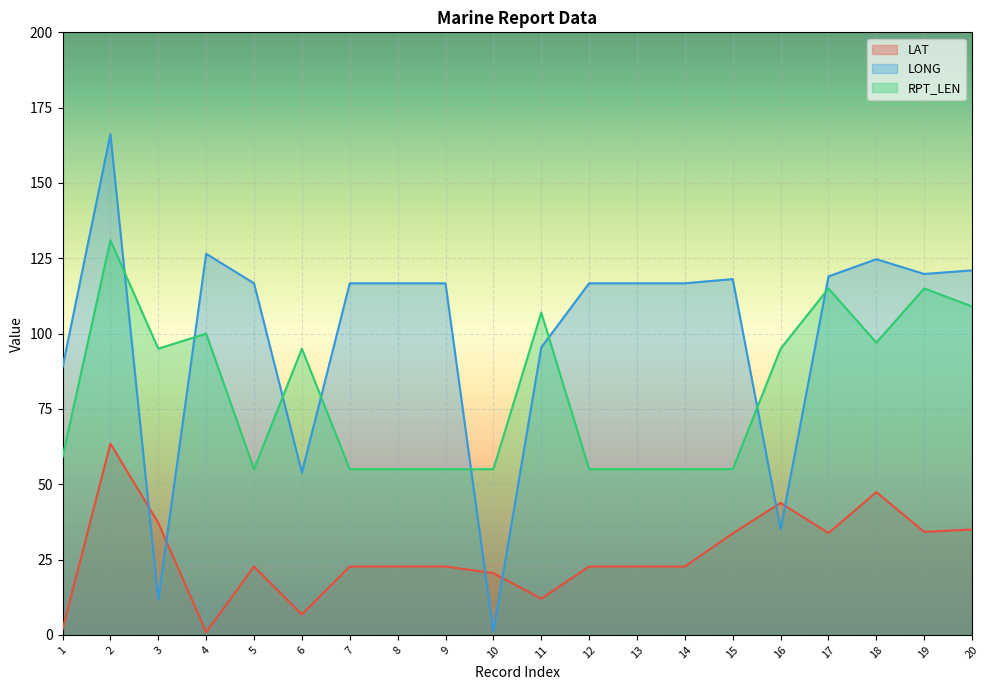

What is the sum of all LONG values?

1998.1